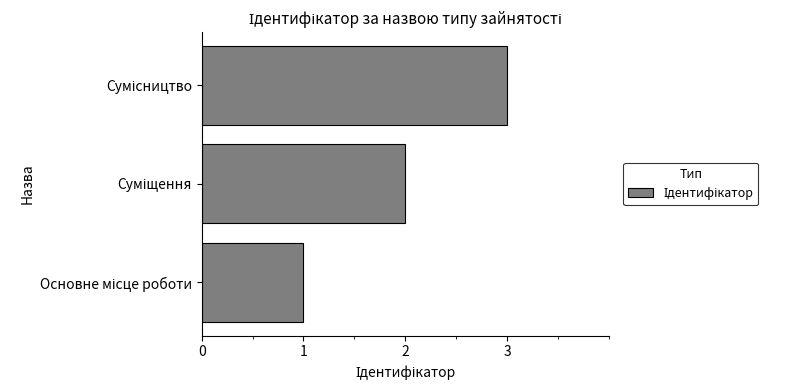

What is the maximum value shown in the chart?

3